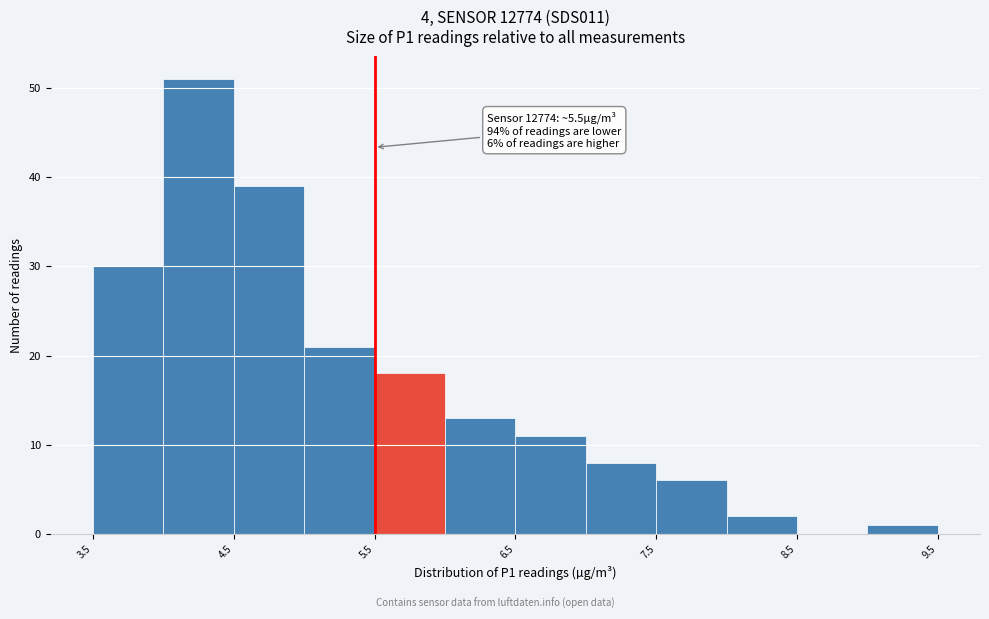

Which range on the x-axis has the tallest bar?

4.0 to 4.5